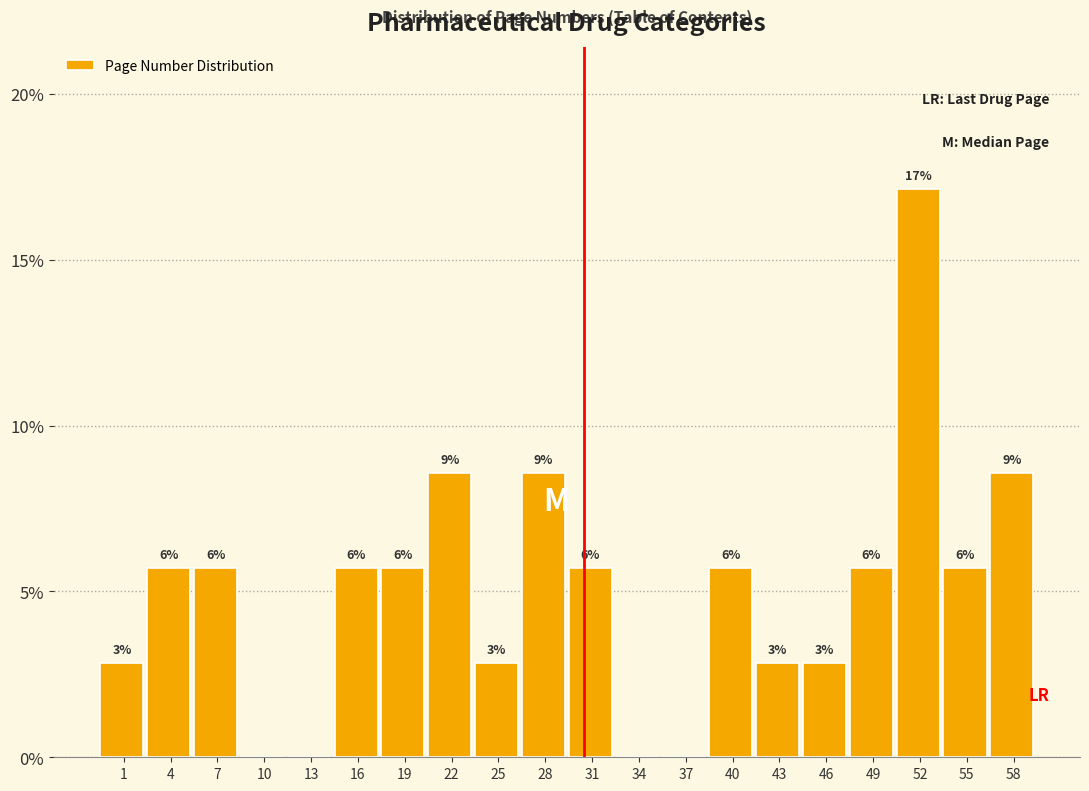

Are the bars horizontal?

No